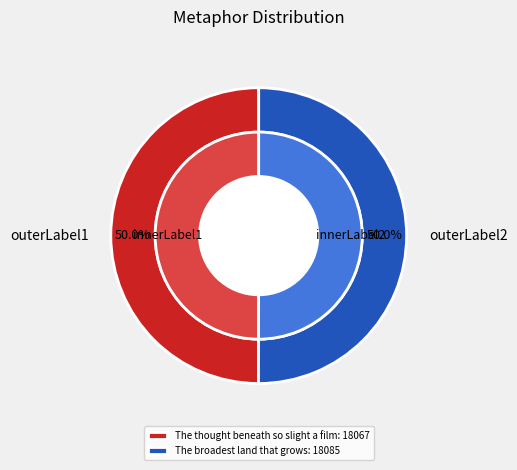

True or false: The thought beneath so slight a film accounts for 36% of the total.

False